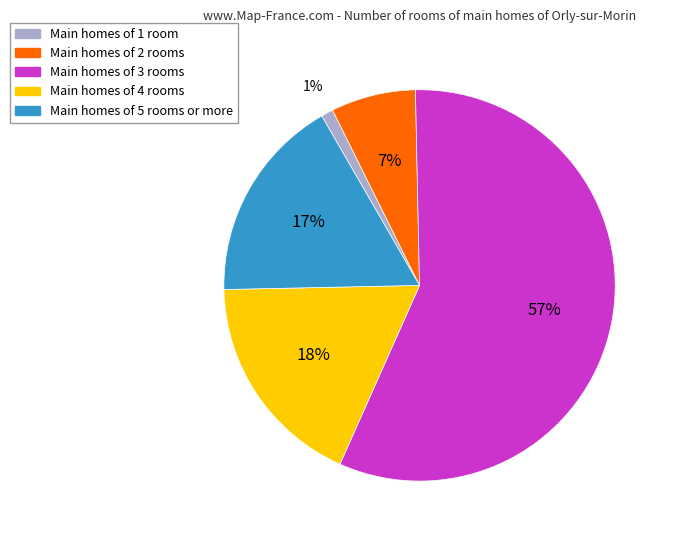

To the nearest percent, what is the average slice percentage?

20%